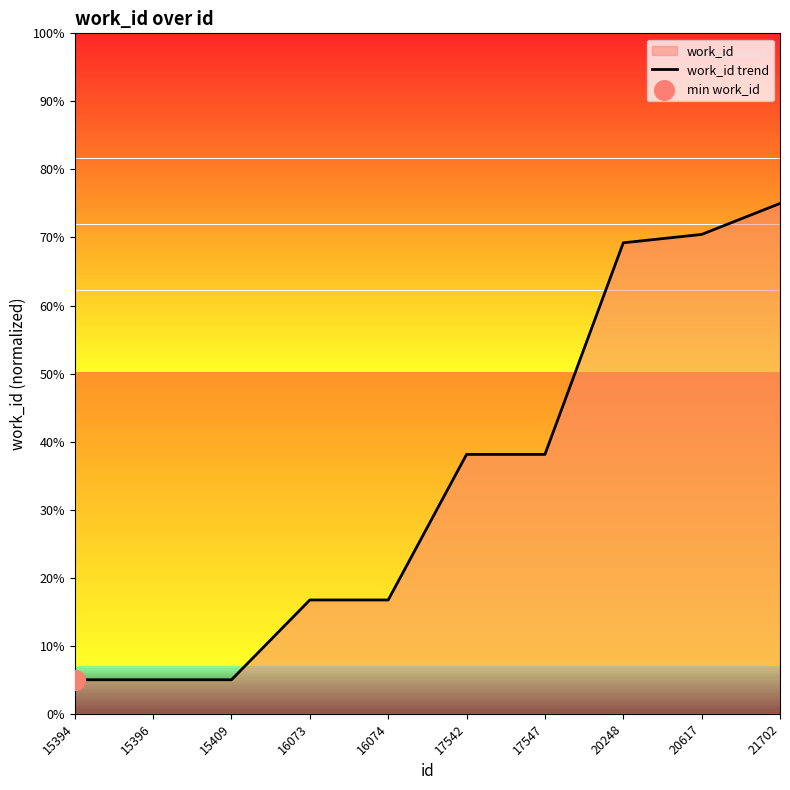

Between 16073 and 15396, which is larger?

16073